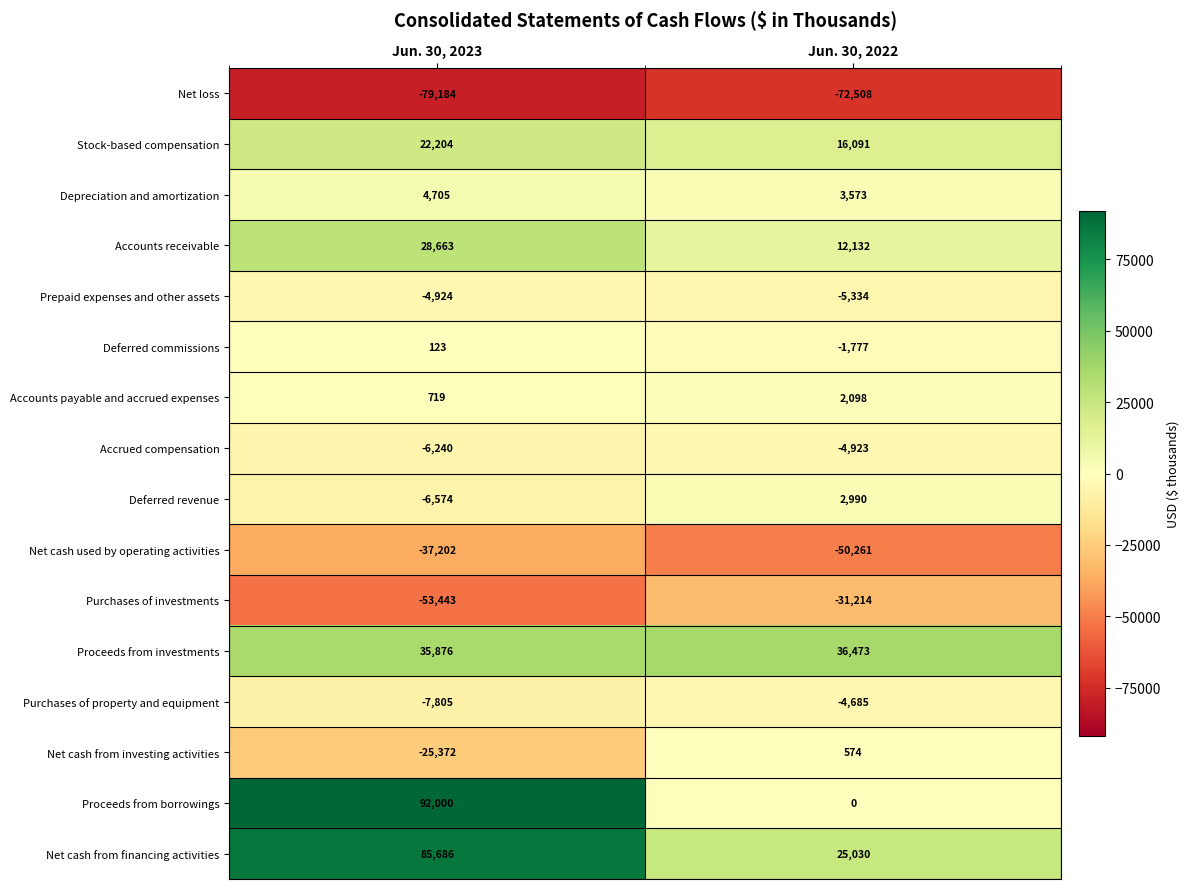

Between Jun. 30, 2023 and Jun. 30, 2022, which series saw the biggest shift?

Proceeds from borrowings